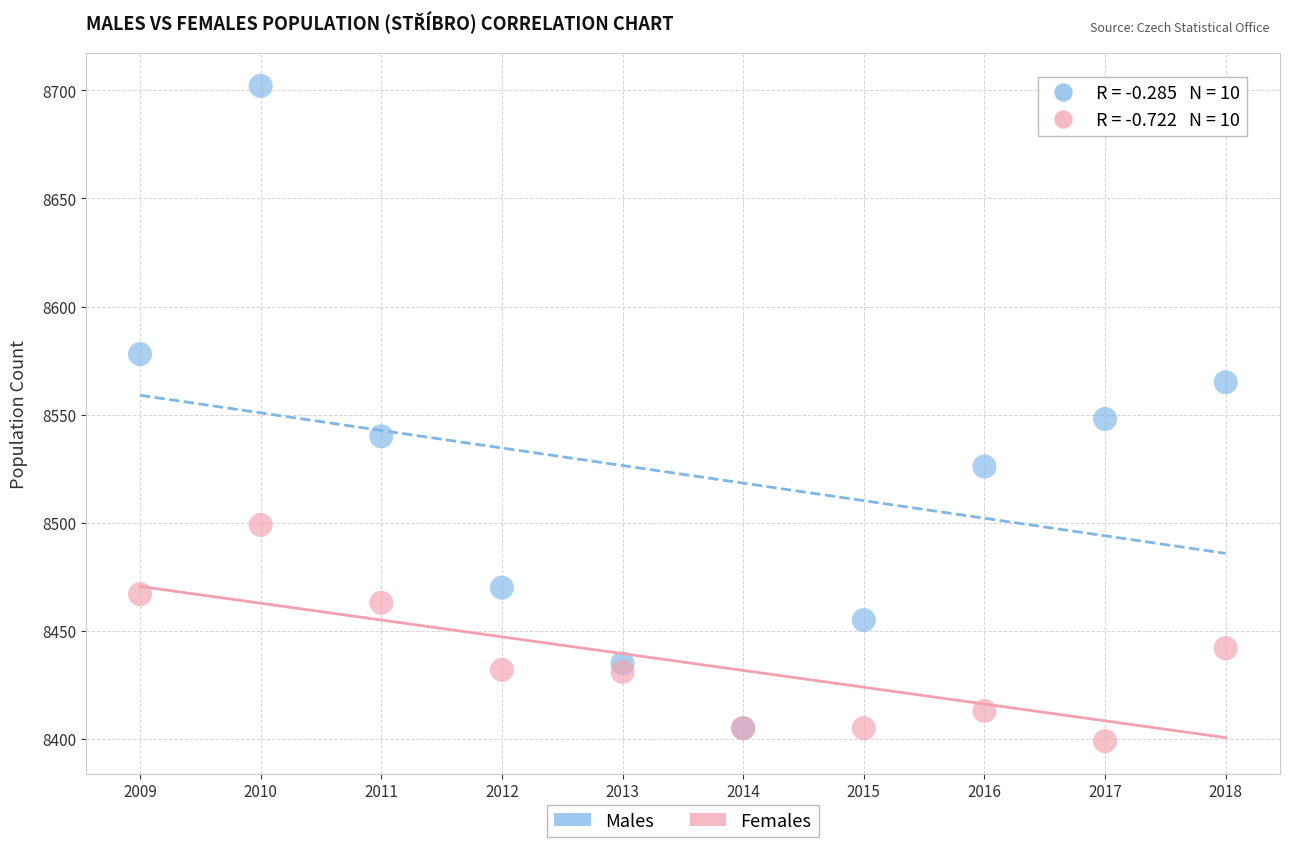

Which series has the largest Y range (max minus min)?

Males